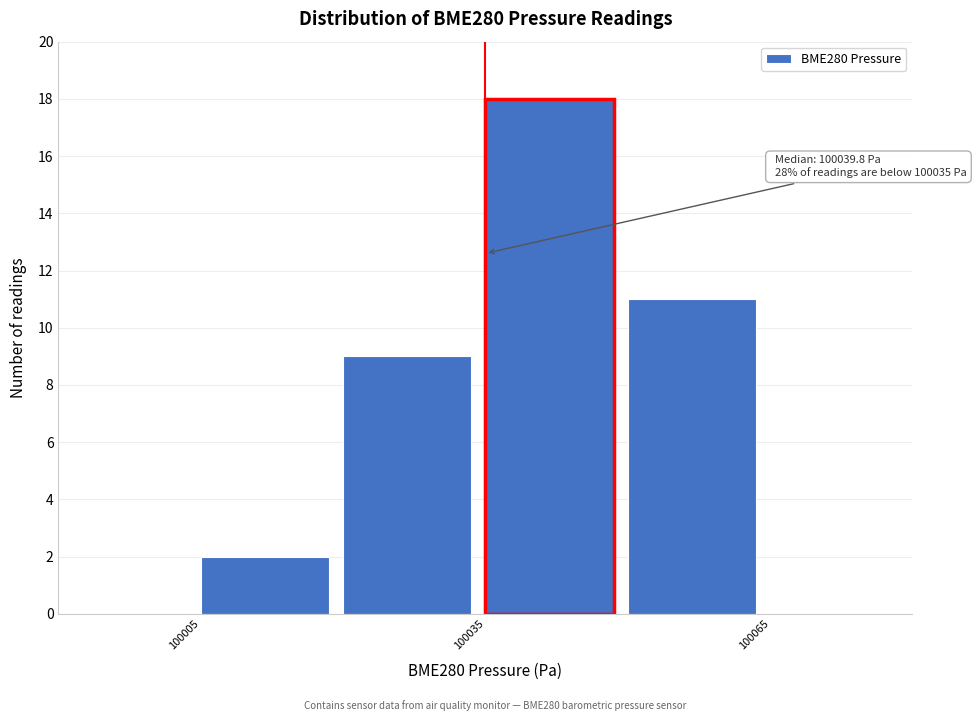

Read against the x-axis, roughly where is the centre of the tallest bar?

100040